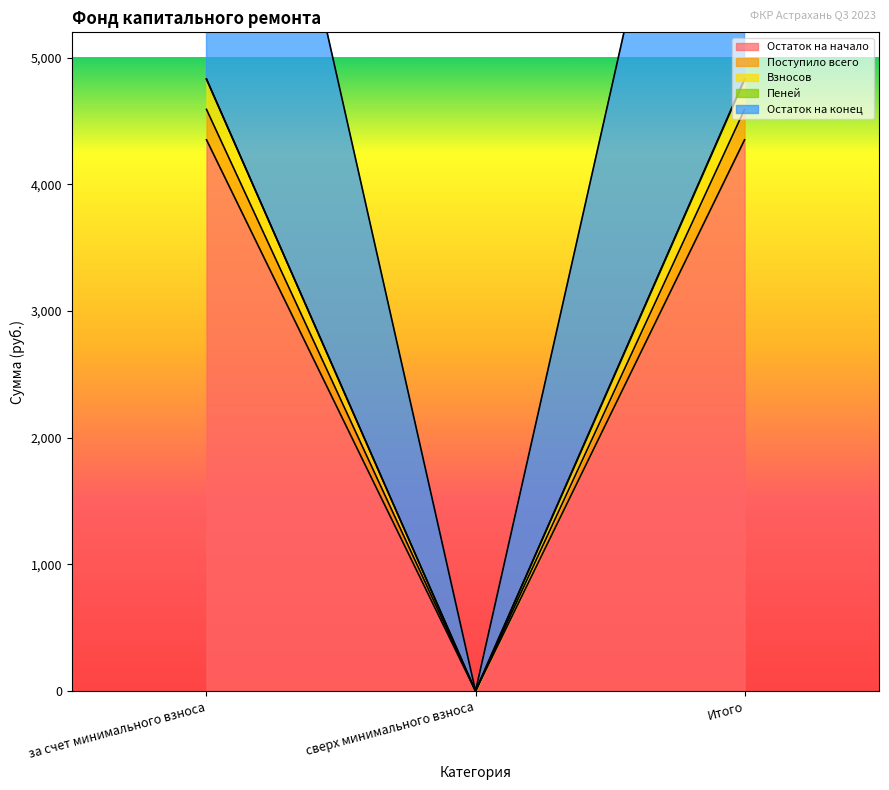

How many lines are shown in the chart?

5